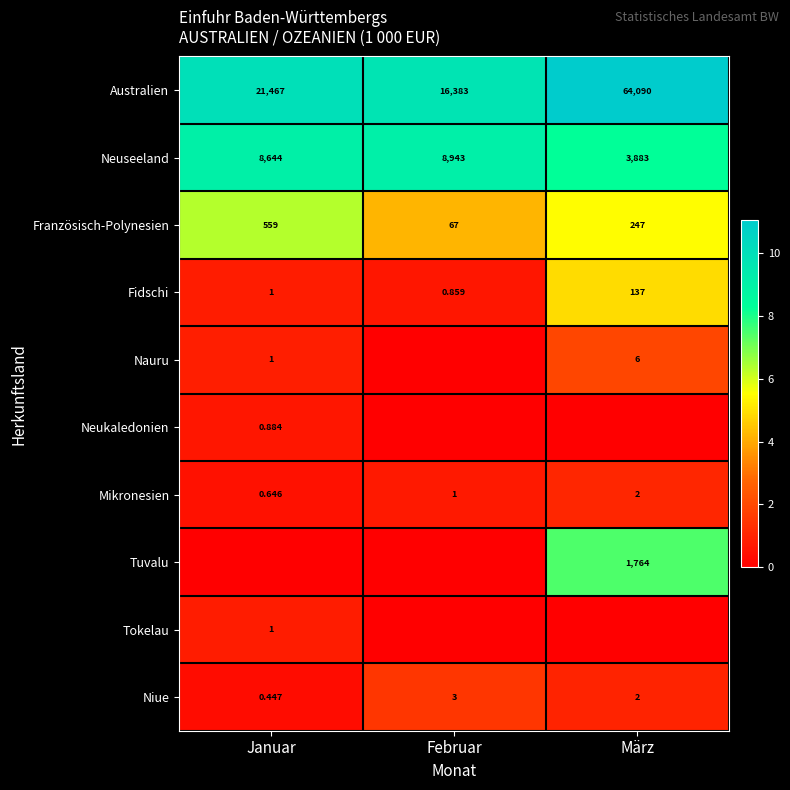

Where does the Französisch-Polynesien series first go above 247?

Januar